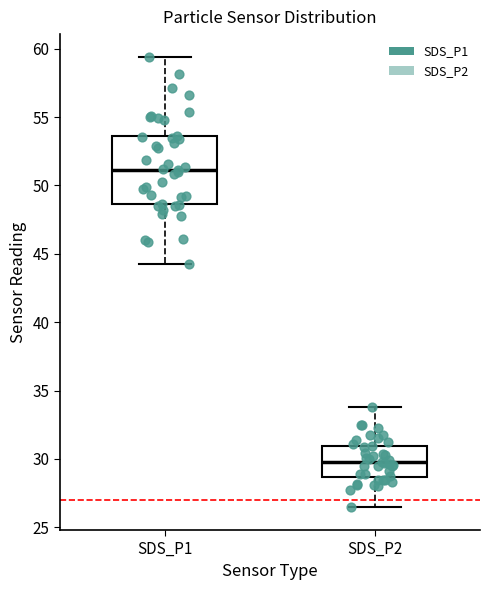

Comparing the boxes themselves (not the whiskers), which one is the tallest?

SDS_P1